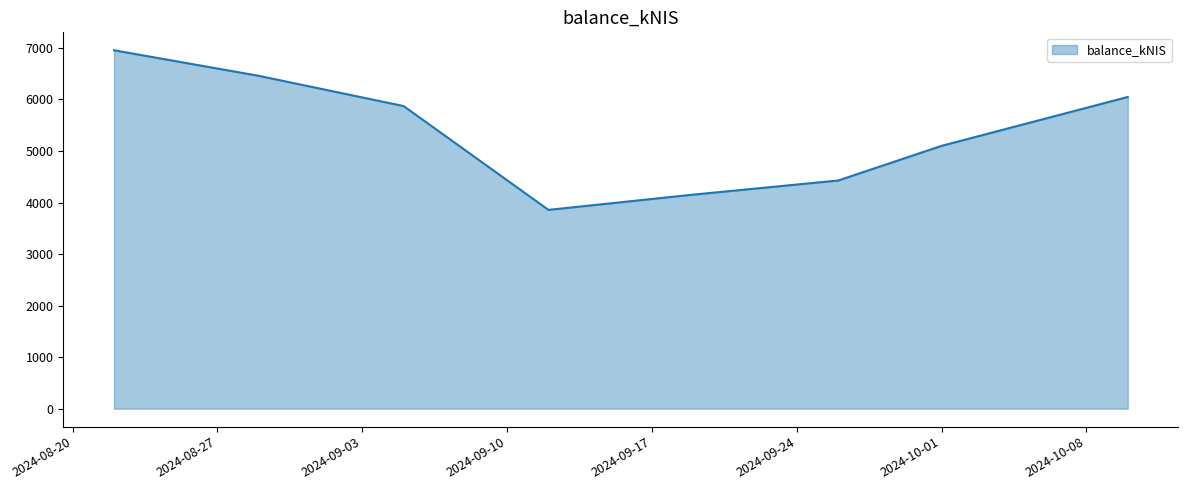

True or false: the data has more than 1 interior local peaks.

False